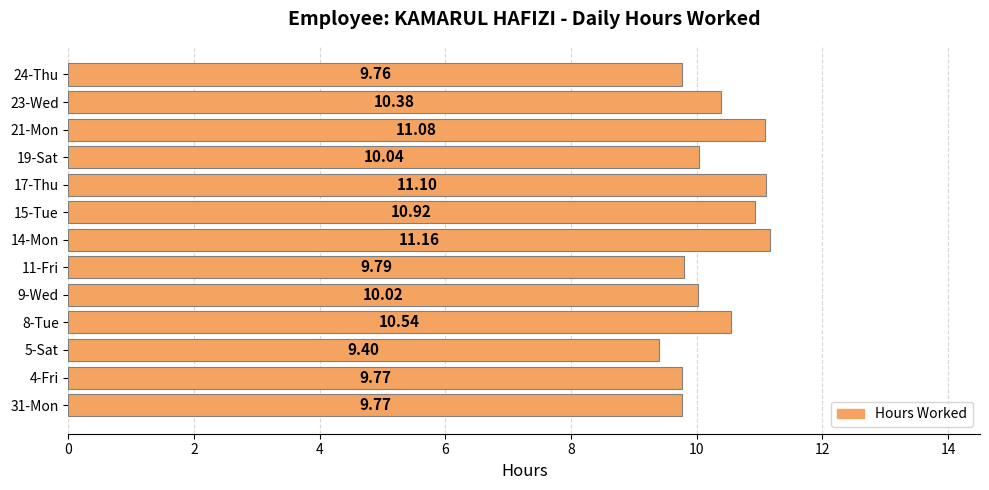

What is the change in value from 17-Thu to 24-Thu?

-1.3